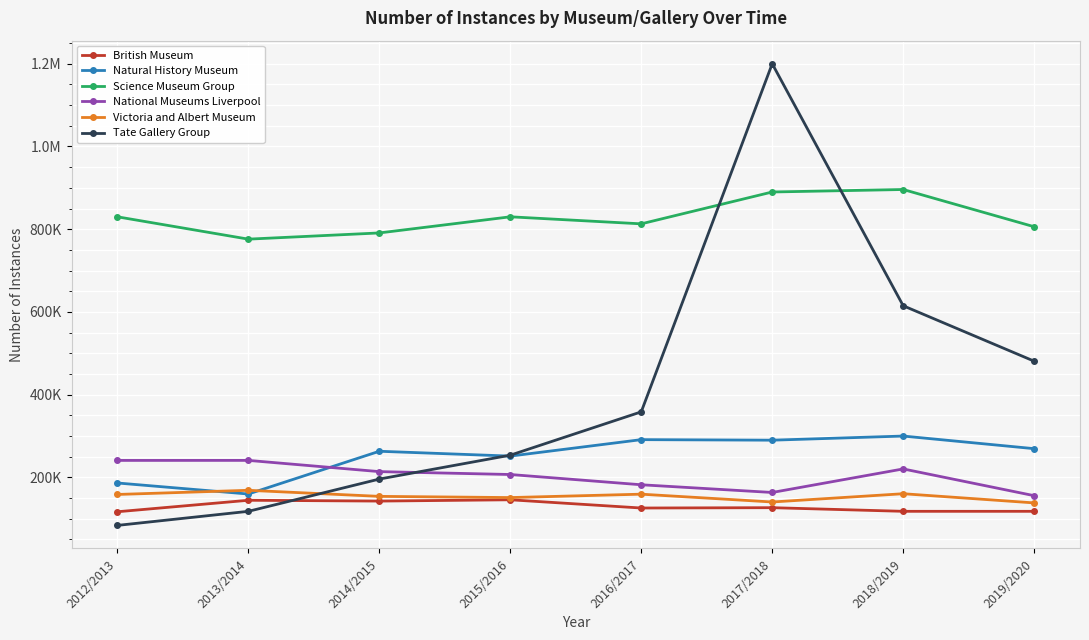

List the series in order of their peak value, highest first.

Tate Gallery Group, Science Museum Group, Natural History Museum, National Museums Liverpool, Victoria and Albert Museum, British Museum